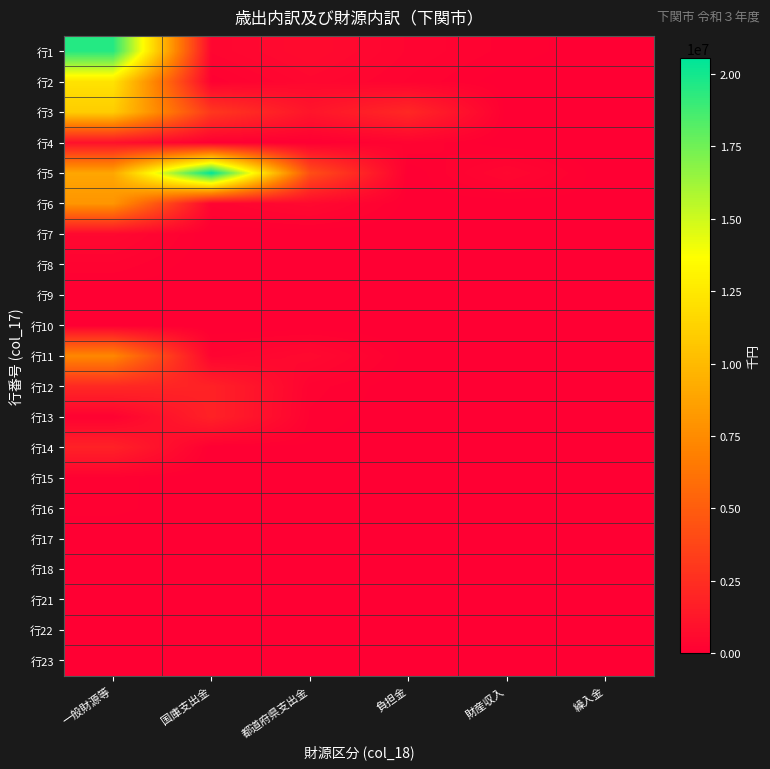

At 財産収入, list the series in order from smallest to largest.

行7, 行8, 行9, 行10, 行13, 行15, 行17, 行18, 行23, 行21, 行22, 行4, 行14, 行16, 行12, 行3, 行6, 行11, 行2, 行1, 行5